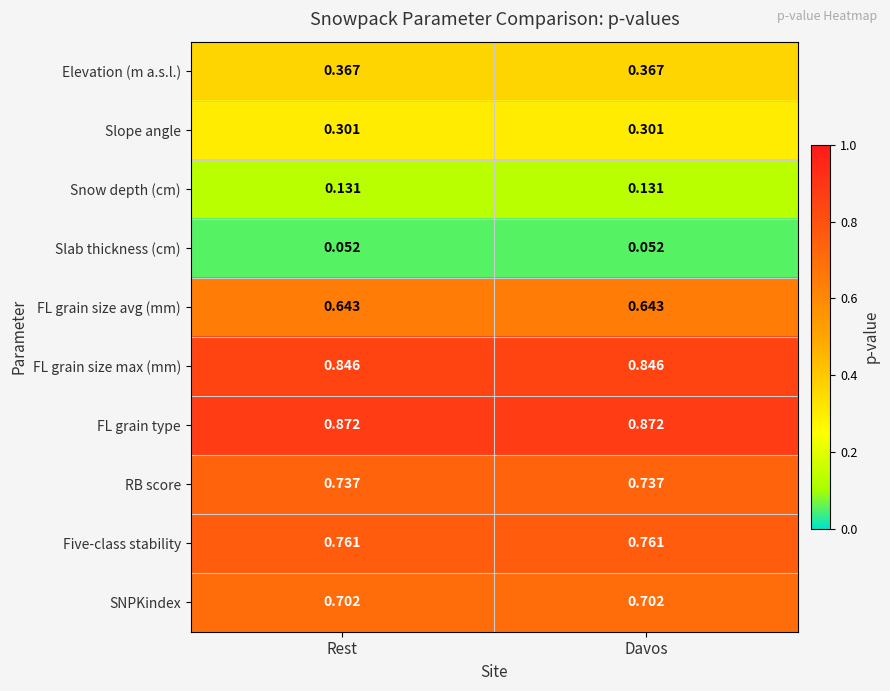

At how many categories does at least one series exceed 0?

2